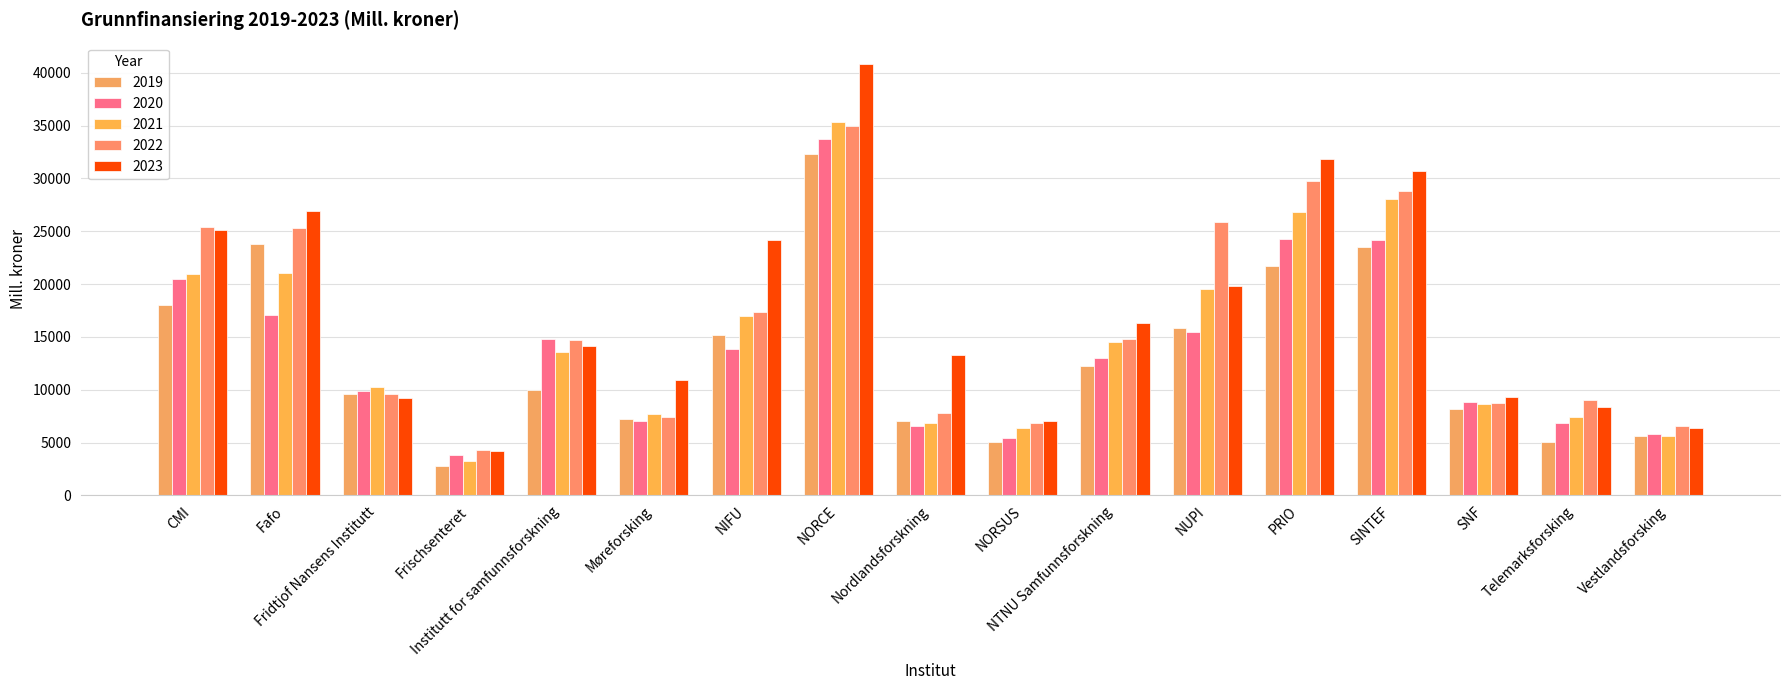

Which category has the highest value in the 2020 series?

NORCE